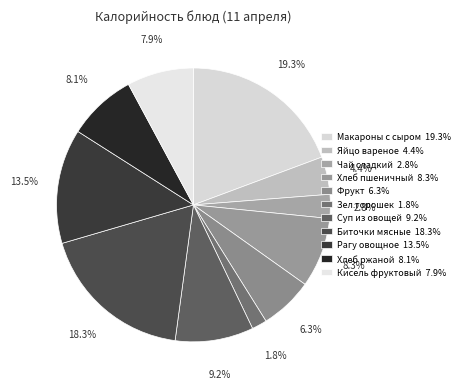

To the nearest percent, what is the difference between the largest and smallest slice percentages?

18%